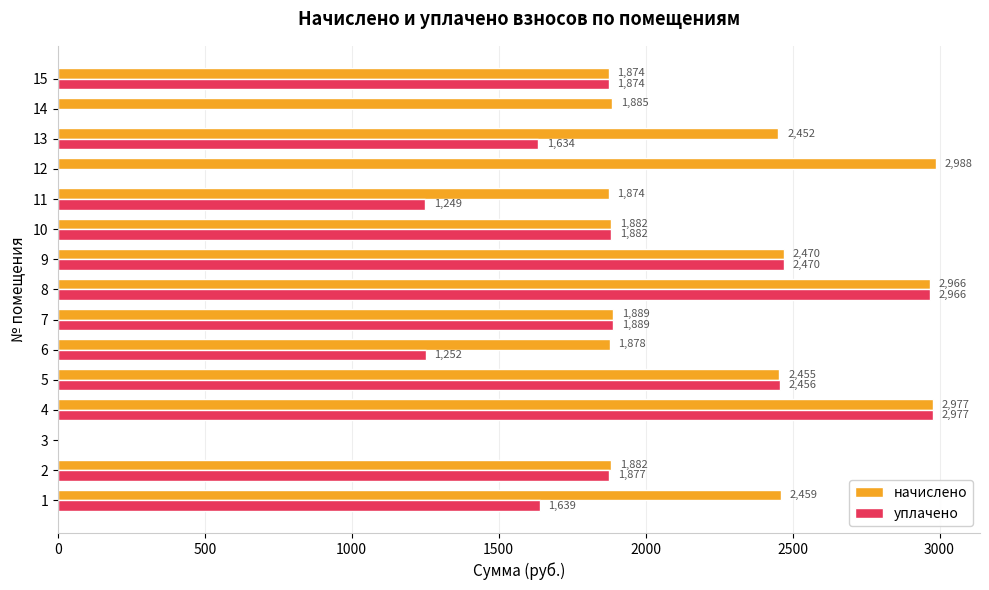

What is the maximum value for уплачено?

2977.1